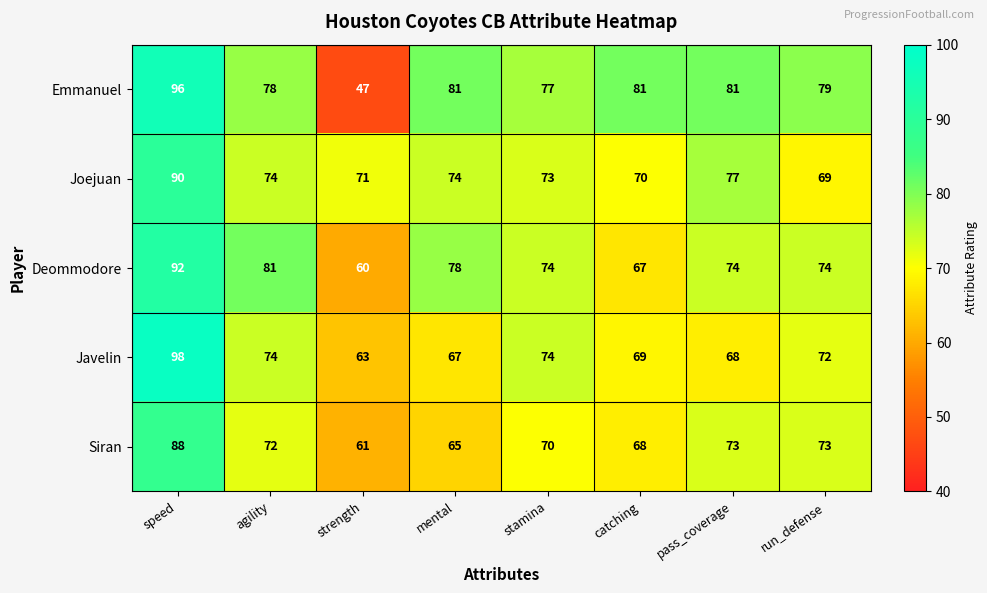

Where does the Emmanuel series first go above 81?

speed